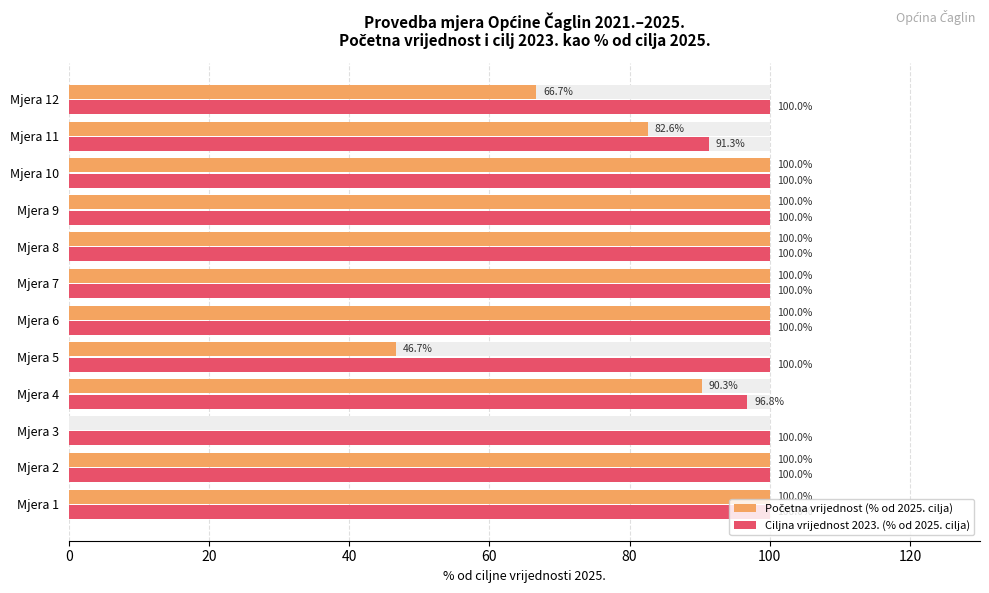

What is the minimum value for Ciljna vrijednost 2023. (% od 2025. cilja)?

91.3